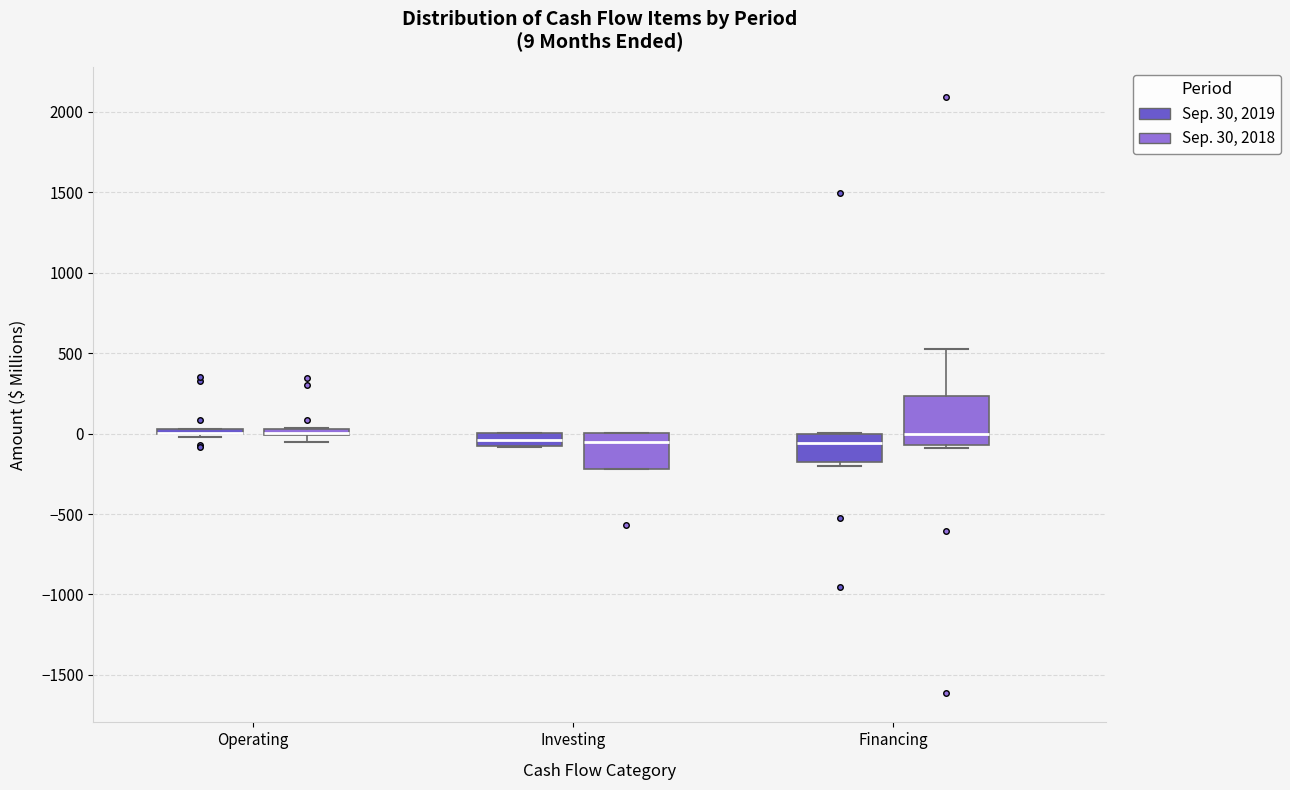

Comparing the boxes themselves (not the whiskers), which one is the tallest?

Financing (Sep. 30, 2018)